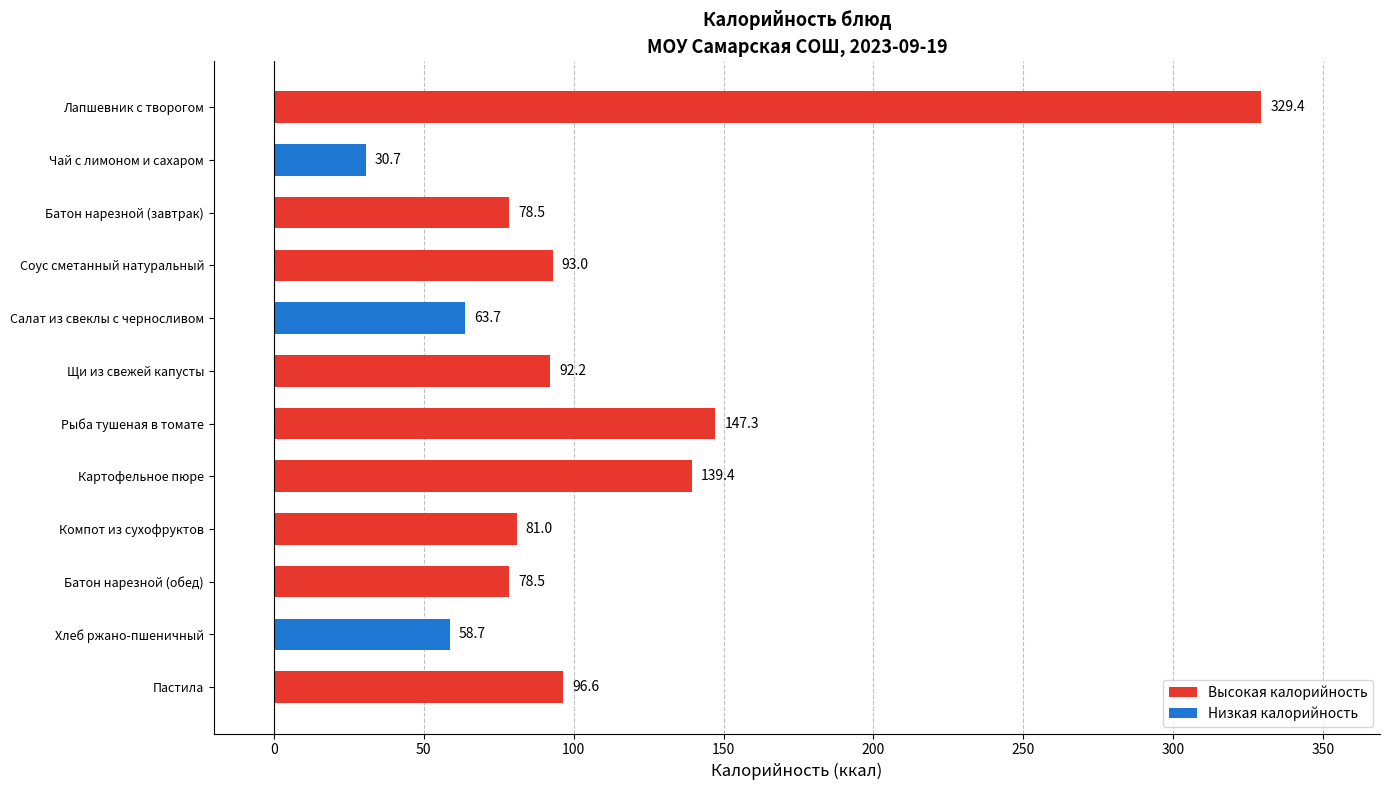

What position from the top is Соус сметанный натуральный?

4